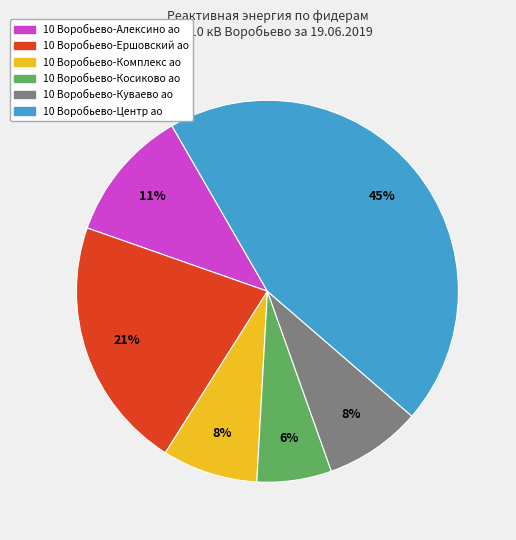

To the nearest percent, what is the difference between the 10 Воробьево-Куваево ао and 10 Воробьево-Косиково ао slice percentages?

2%